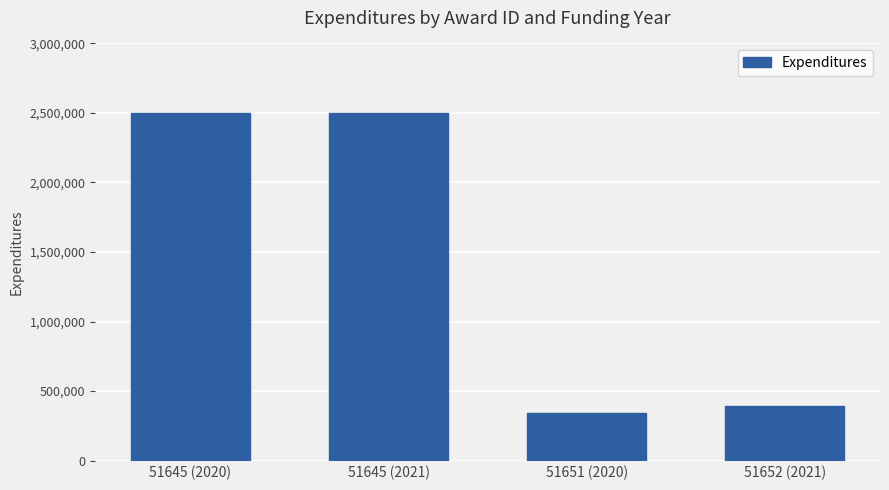

What is the change in value from 51645 (2020) to 51652 (2021)?

-2110000